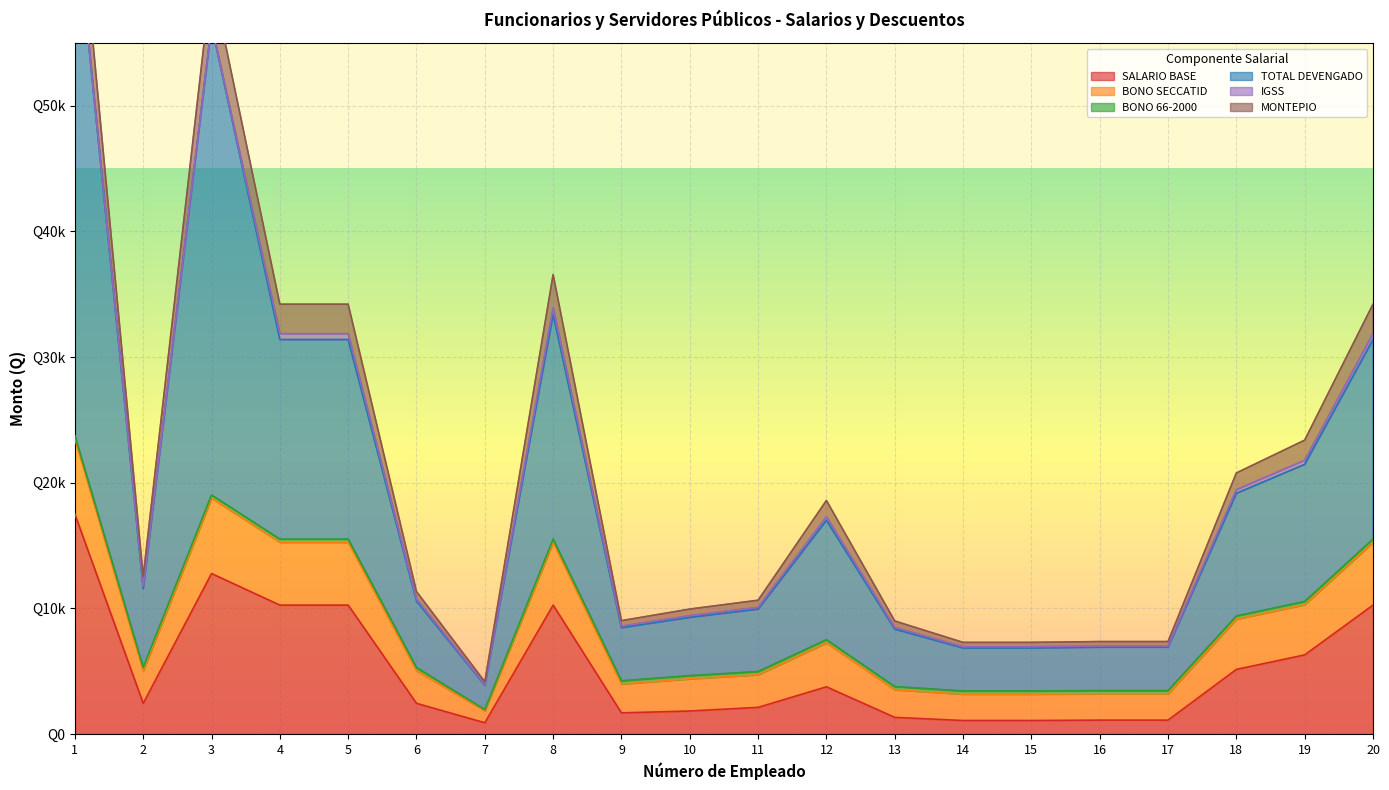

True or false: TOTAL DEVENGADO has a value of 8464.0 at 9.

True